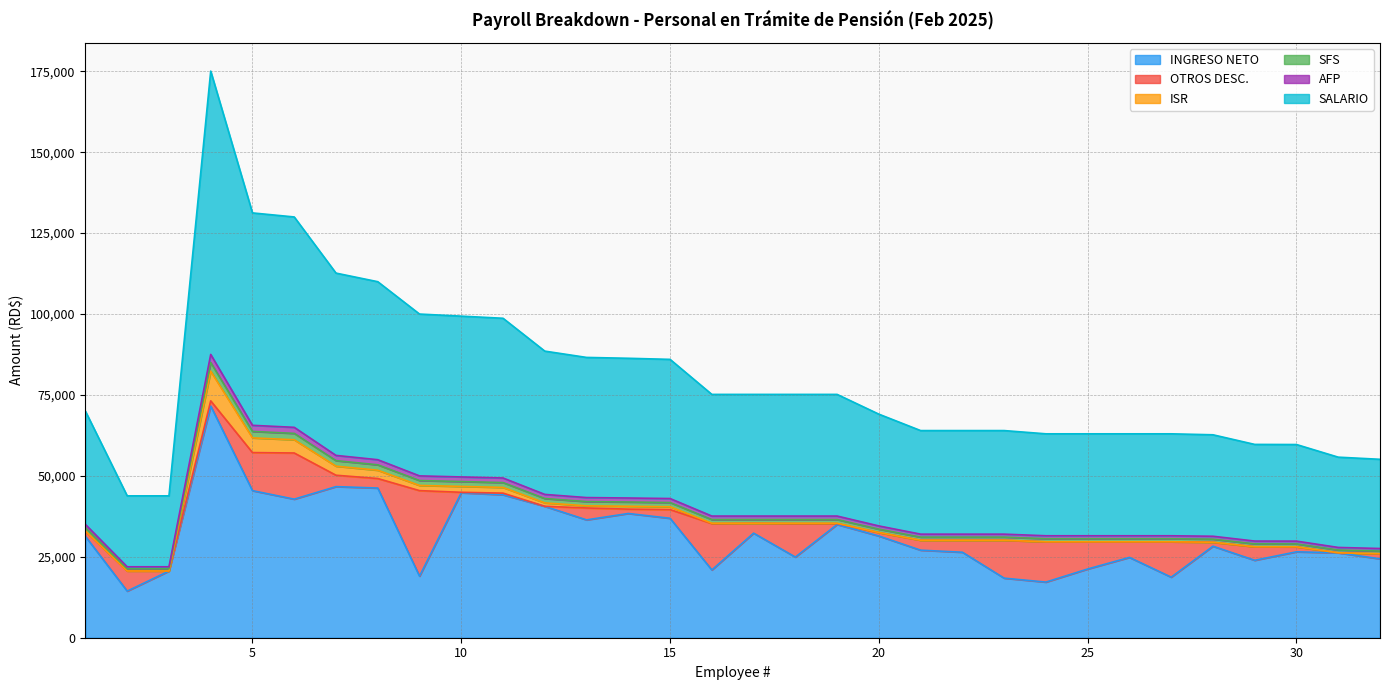

At which category does the chart reach its peak across all series?

4